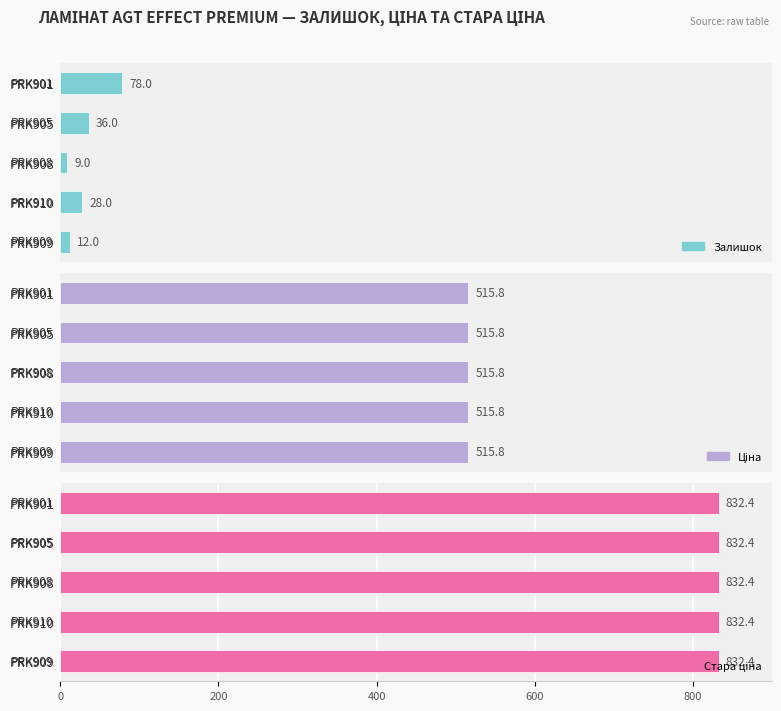

What is the sum of all Залишок values?

163.0